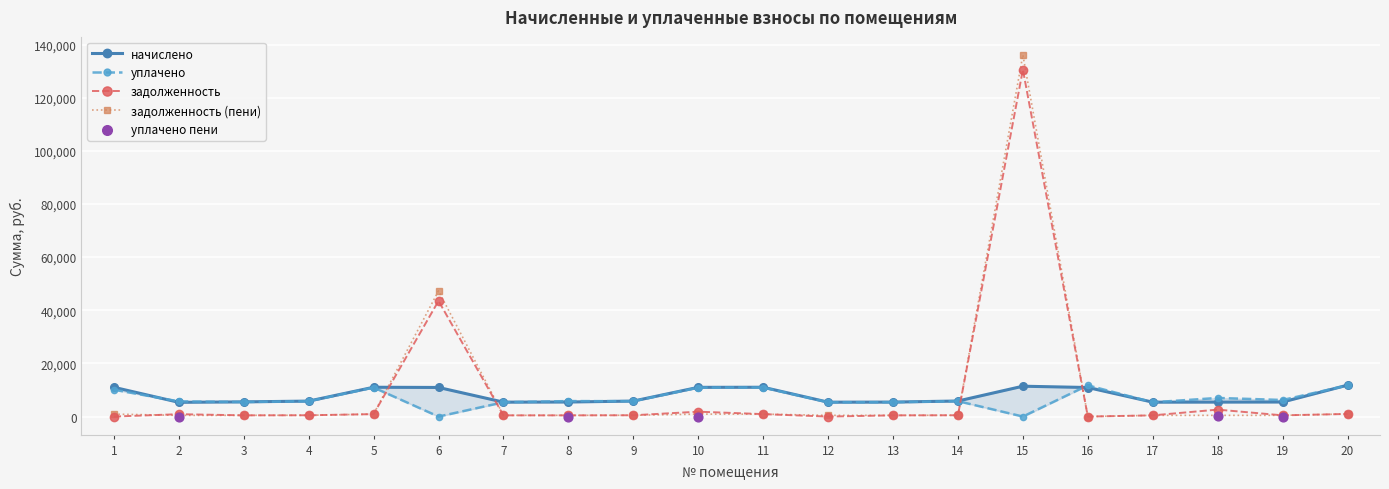

Which series reaches the minimum Y coordinate?

задолженность